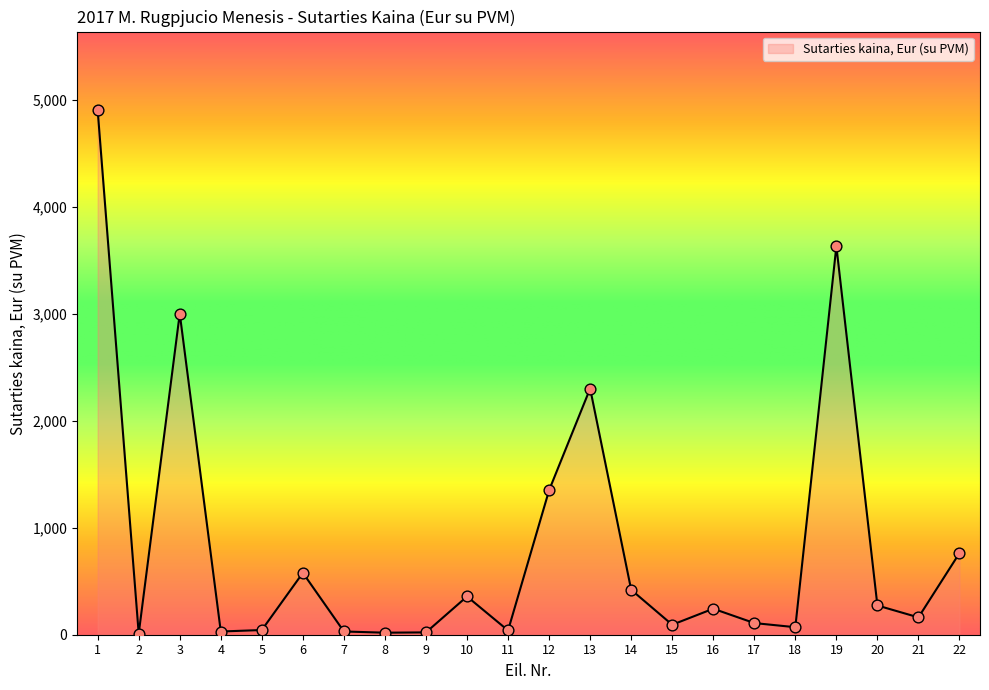

What is the ratio of the value at 6 to the value at 2?

57.8